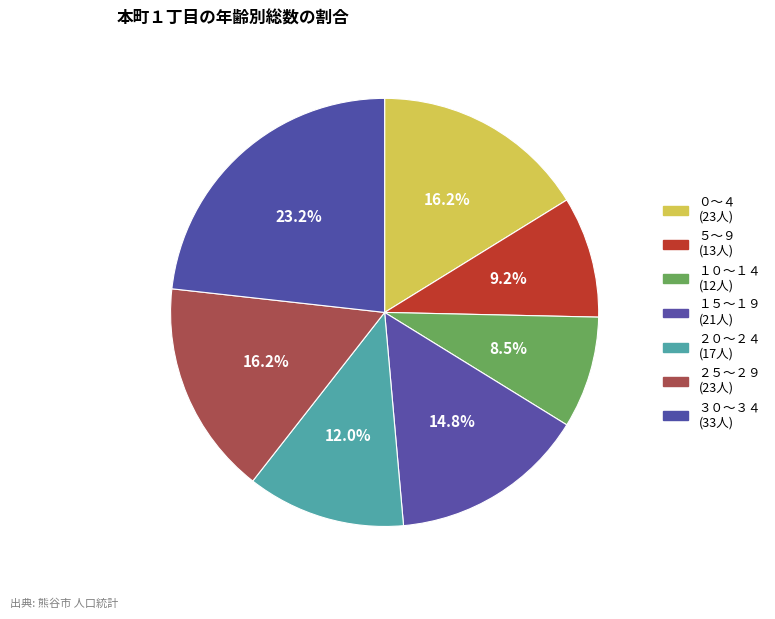

How many slices are in this pie chart?

7